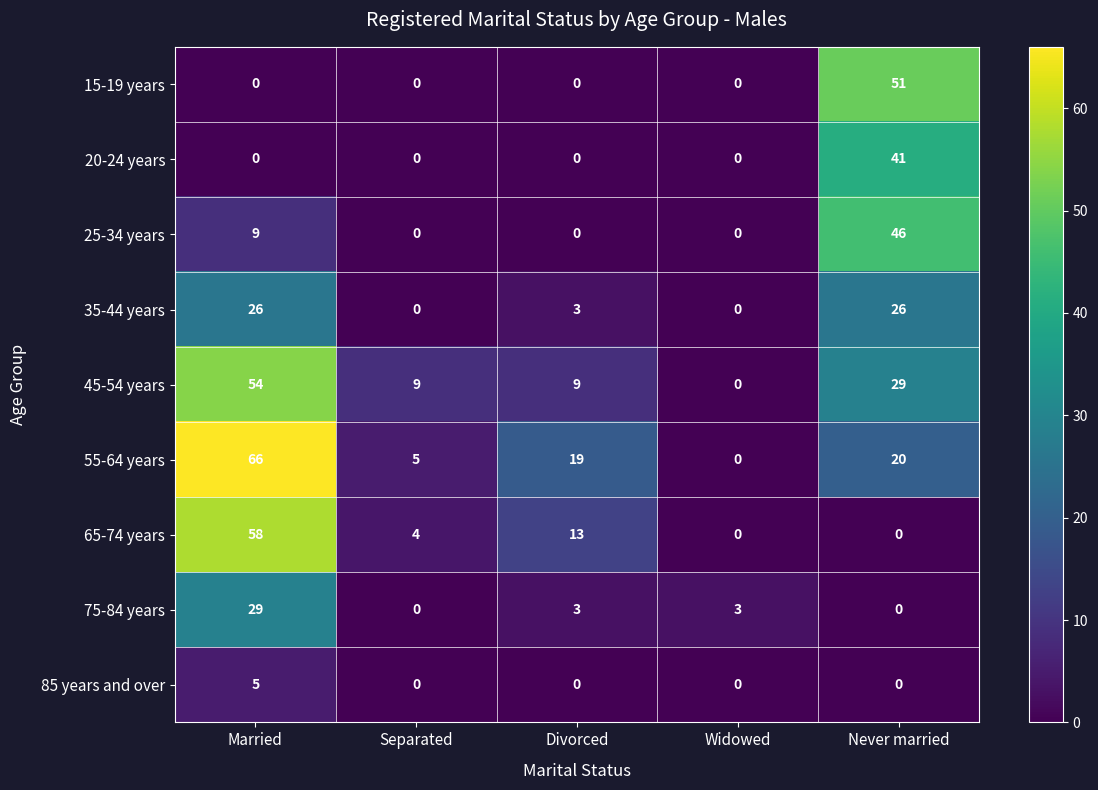

What is the maximum value shown in the chart?

66